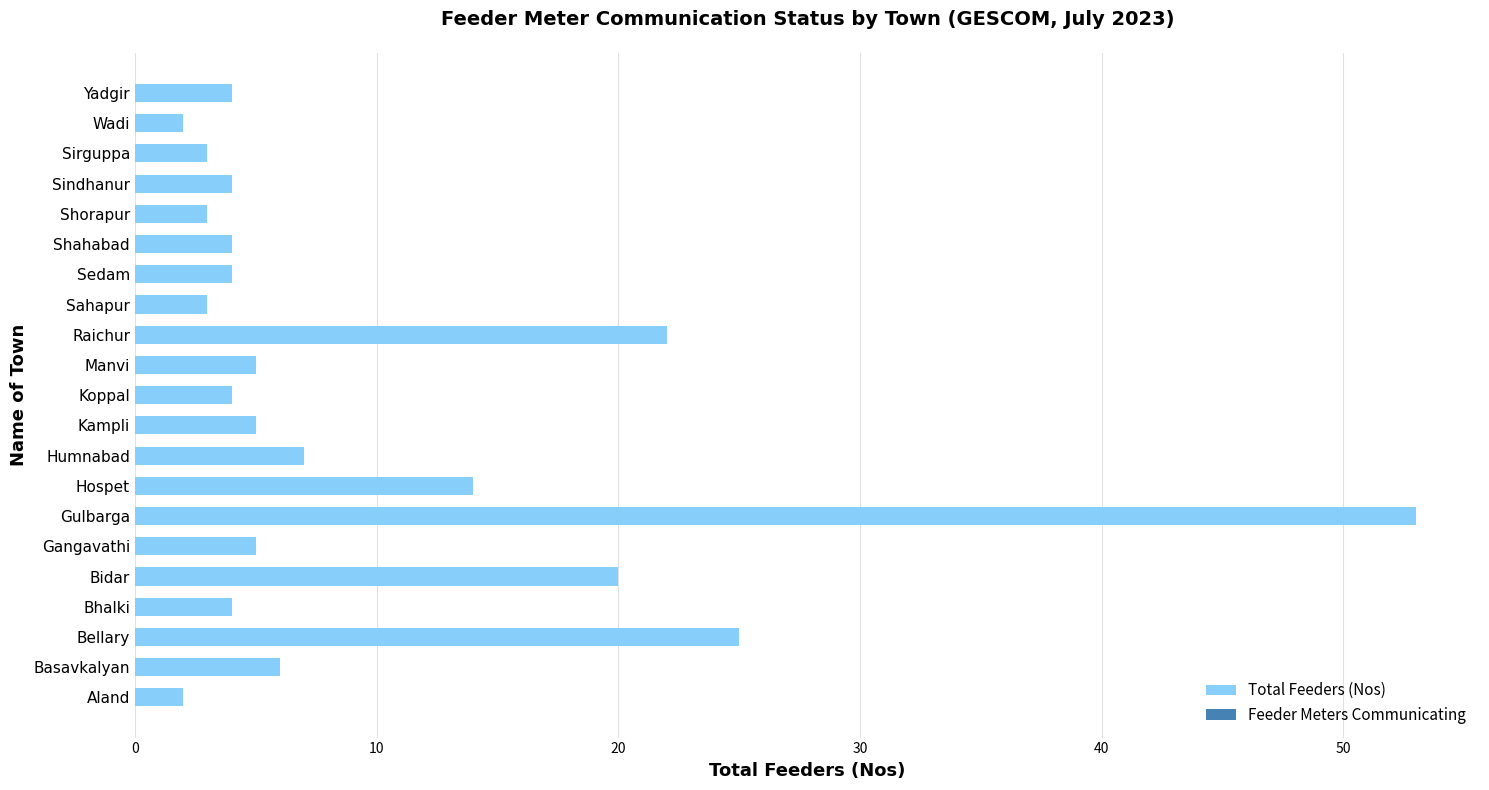

Approximately how many times larger is the value at Yadgir compared to Shorapur?

1.3